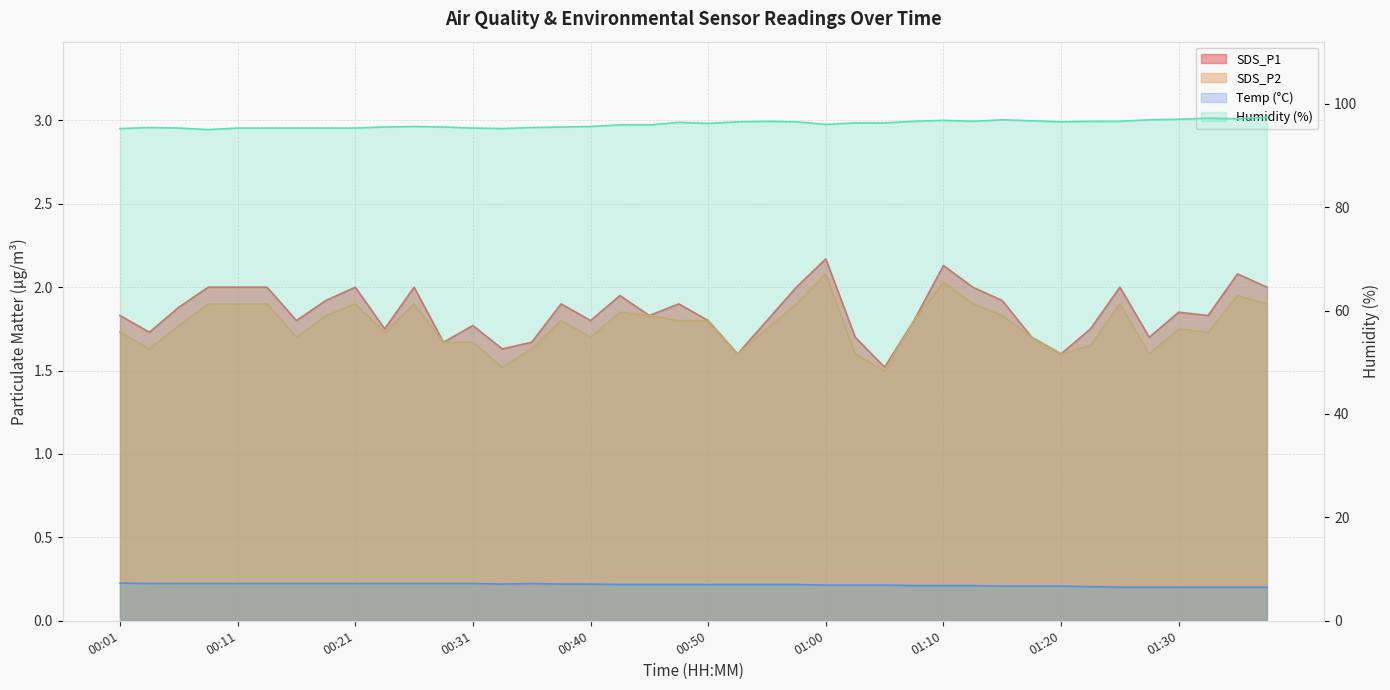

Reading right to left, transcribe all the data shown in this chart.

SDS_P1: 01:37=2.0	01:35=2.1	01:32=1.8	01:30=1.9	01:27=1.7	01:25=2.0	01:22=1.8	01:20=1.6	01:17=1.7	01:15=1.9	01:12=2.0	01:10=2.1	01:07=1.8	01:05=1.5	01:03=1.7	01:00=2.2	00:58=2.0	00:55=1.8	00:53=1.6	00:50=1.8	00:48=1.9	00:45=1.8	00:43=1.9	00:40=1.8	00:38=1.9	00:36=1.7	00:33=1.6	00:31=1.8	00:28=1.7	00:26=2.0	00:23=1.8	00:21=2.0	00:18=1.9	00:16=1.8	00:13=2.0	00:11=2.0	00:09=2.0	00:06=1.9	00:04=1.7	00:01=1.8
SDS_P2: 01:37=1.9	01:35=1.9	01:32=1.7	01:30=1.8	01:27=1.6	01:25=1.9	01:22=1.6	01:20=1.6	01:17=1.7	01:15=1.8	01:12=1.9	01:10=2.0	01:07=1.8	01:05=1.5	01:03=1.6	01:00=2.1	00:58=1.9	00:55=1.8	00:53=1.6	00:50=1.8	00:48=1.8	00:45=1.8	00:43=1.9	00:40=1.7	00:38=1.8	00:36=1.6	00:33=1.5	00:31=1.7	00:28=1.7	00:26=1.9	00:23=1.7	00:21=1.9	00:18=1.8	00:16=1.7	00:13=1.9	00:11=1.9	00:09=1.9	00:06=1.8	00:04=1.6	00:01=1.7
Temp: 01:37=6.5	01:35=6.5	01:32=6.5	01:30=6.5	01:27=6.5	01:25=6.5	01:22=6.6	01:20=6.7	01:17=6.7	01:15=6.7	01:12=6.8	01:10=6.8	01:07=6.8	01:05=6.9	01:03=6.9	01:00=6.9	00:58=7.0	00:55=7.0	00:53=7.0	00:50=7.0	00:48=7.0	00:45=7.0	00:43=7.0	00:40=7.1	00:38=7.1	00:36=7.2	00:33=7.1	00:31=7.2	00:28=7.2	00:26=7.2	00:23=7.2	00:21=7.2	00:18=7.2	00:16=7.2	00:13=7.2	00:11=7.2	00:09=7.2	00:06=7.2	00:04=7.2	00:01=7.3
Humidity: 01:37=97.4	01:35=97.1	01:32=97.2	01:30=97.0	01:27=96.9	01:25=96.6	01:22=96.6	01:20=96.5	01:17=96.7	01:15=96.9	01:12=96.6	01:10=96.8	01:07=96.6	01:05=96.3	01:03=96.3	01:00=96.0	00:58=96.5	00:55=96.6	00:53=96.5	00:50=96.2	00:48=96.4	00:45=95.9	00:43=95.9	00:40=95.6	00:38=95.5	00:36=95.4	00:33=95.2	00:31=95.3	00:28=95.5	00:26=95.6	00:23=95.5	00:21=95.3	00:18=95.3	00:16=95.3	00:13=95.3	00:11=95.3	00:09=95.0	00:06=95.3	00:04=95.4	00:01=95.2